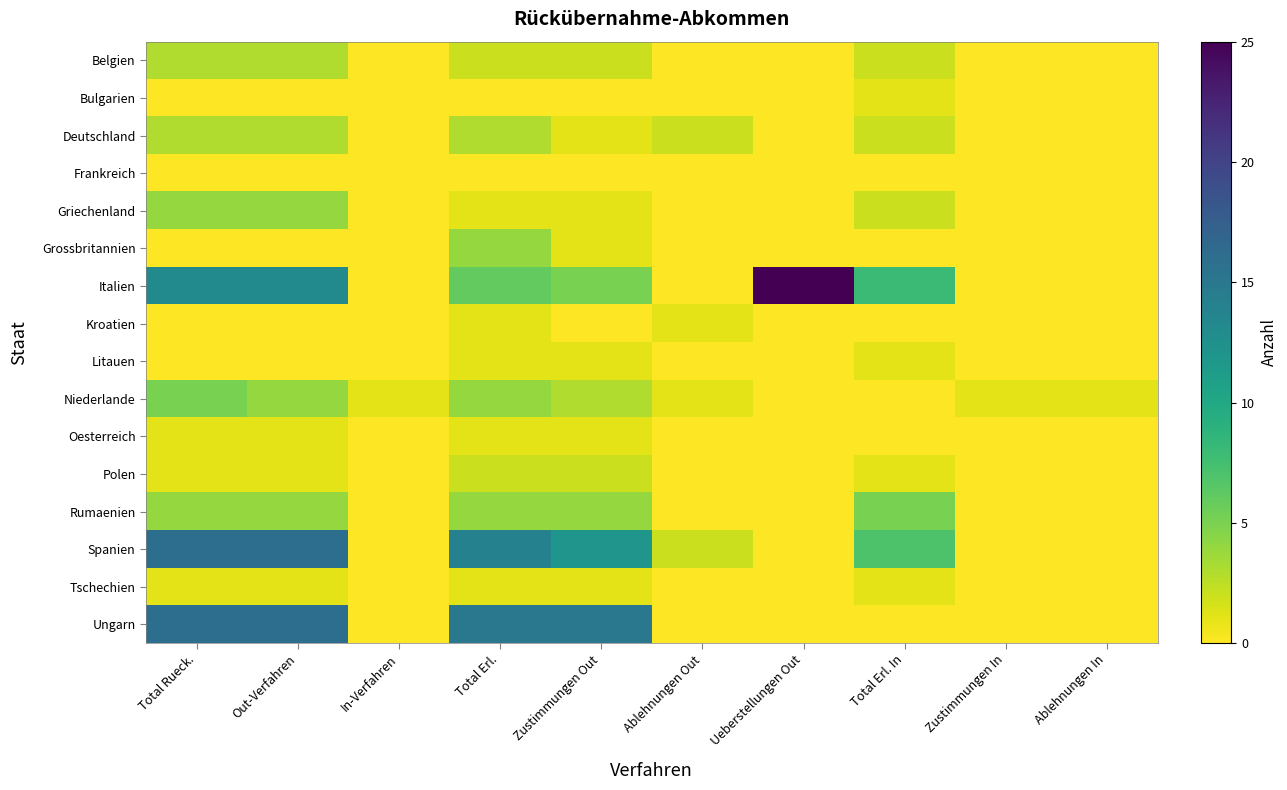

At which category does the chart reach its minimum across all series?

In-Verfahren